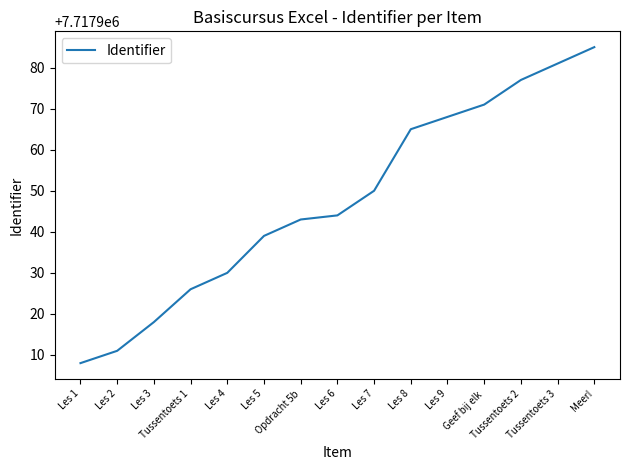

Count the number of data series in this chart.

1